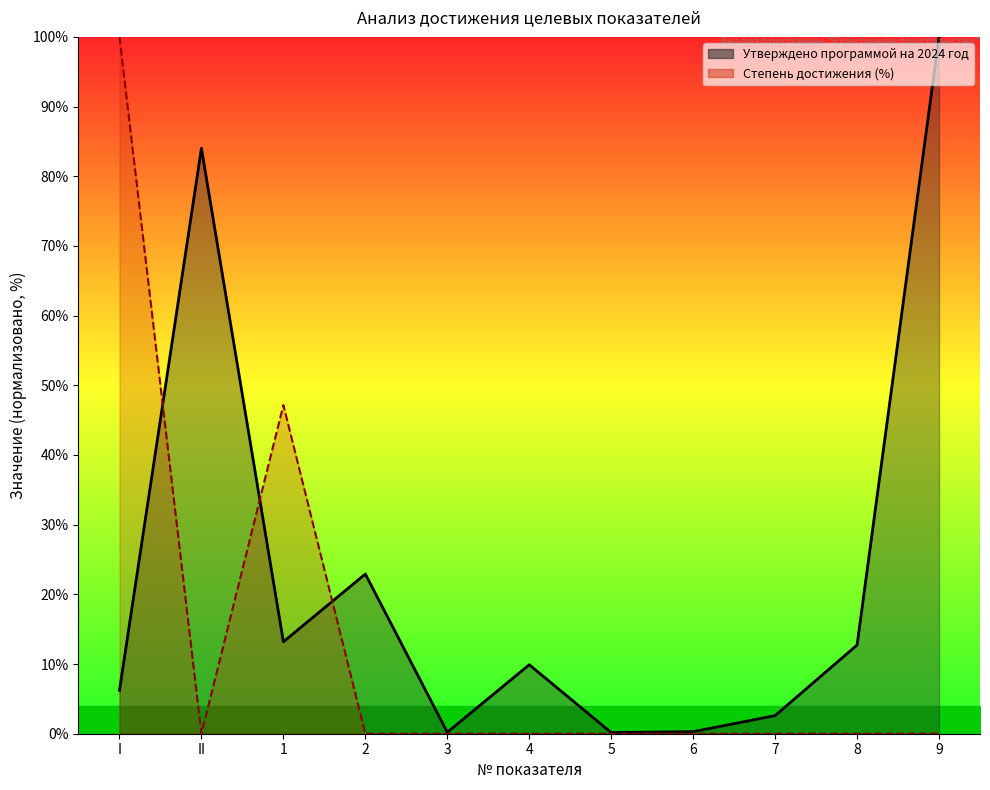

Rank the series by their maximum value, from highest to lowest.

Утверждено программой на 2024 год, Степень достижения